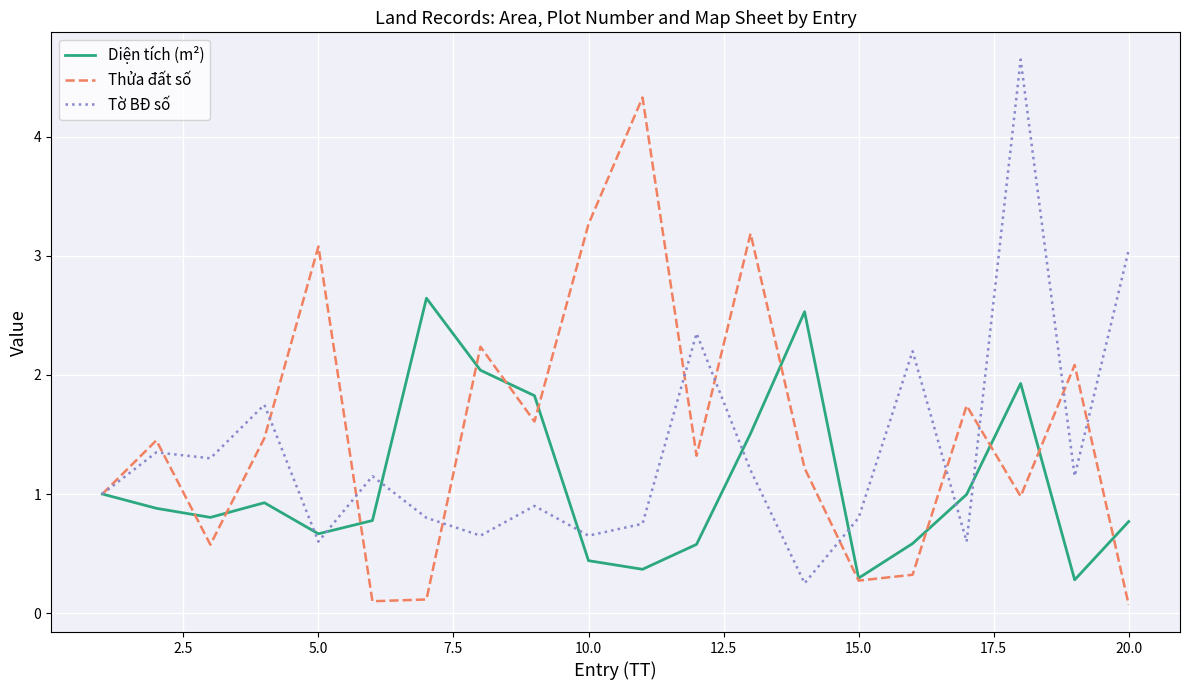

Rank the series by their maximum value, from lowest to highest.

Diện tích (m²), Thửa đất số, Tờ BĐ số